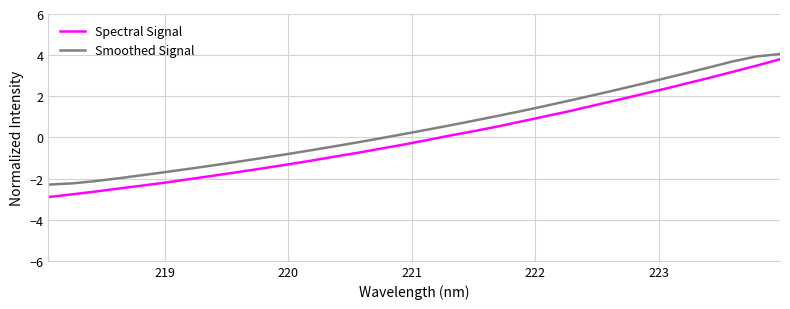

True or false: Spectral Signal has more than 1 interior local peaks.

False